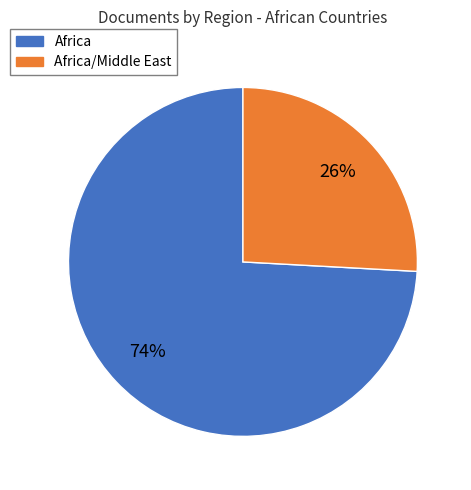

To the nearest percent, what is the difference between the largest and smallest slice percentages?

48%